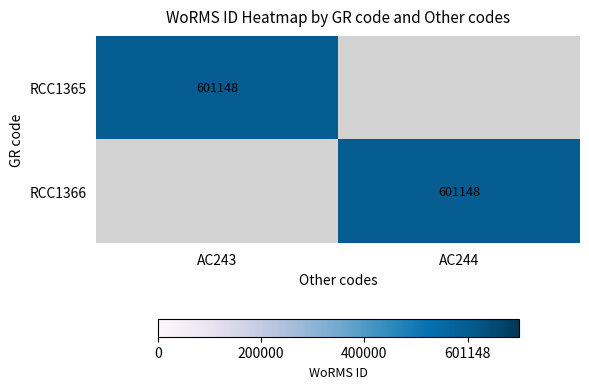

The value of RCC1366 at AC244 is 601148. True or false?

True